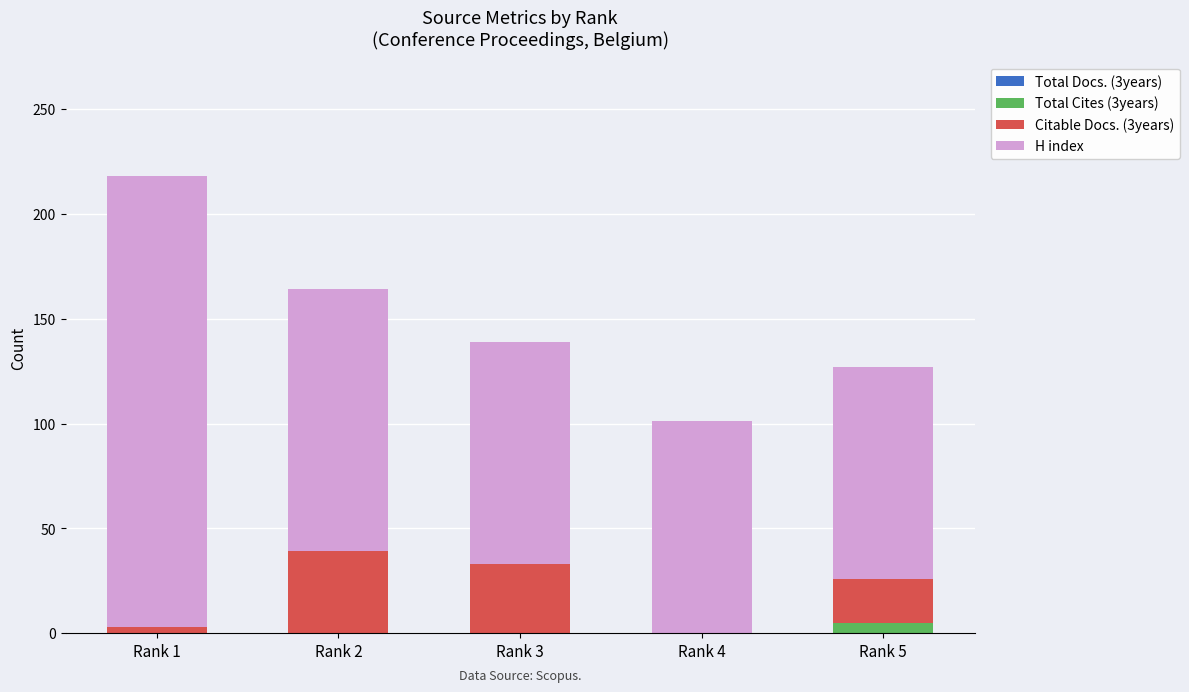

Reading left to right, what are the values for Total Cites (3years)?

Rank 1=0	Rank 2=0	Rank 3=0	Rank 4=0	Rank 5=5